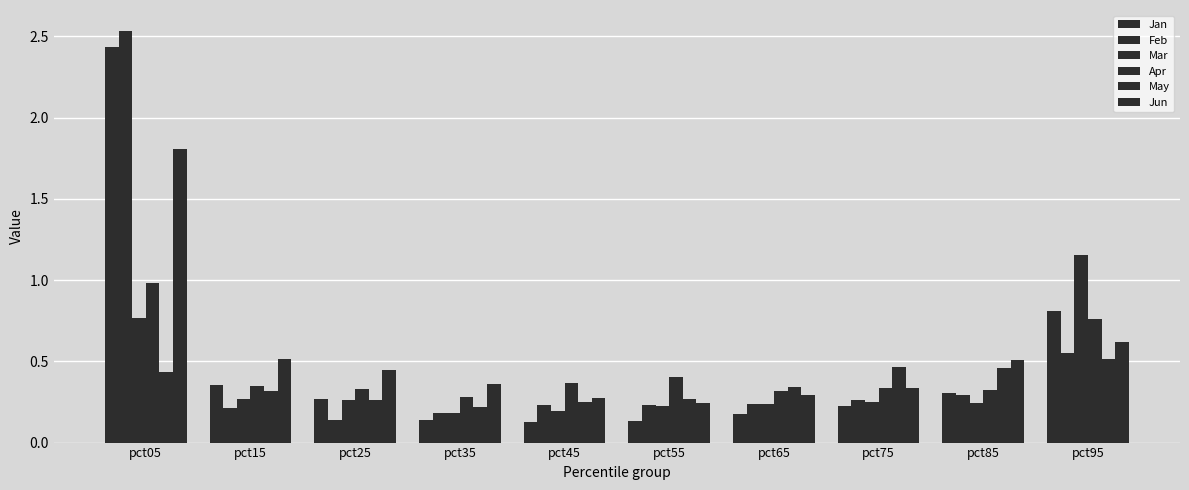

At which label does May reach its minimum?

pct35